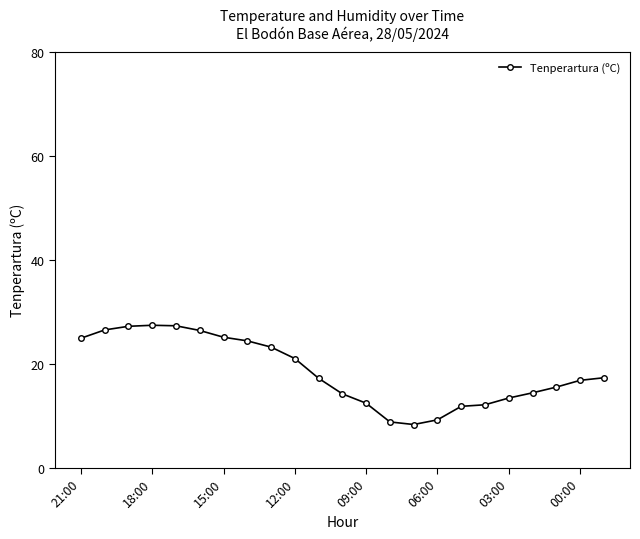

What is the difference between the second highest and minimum values?

19.0